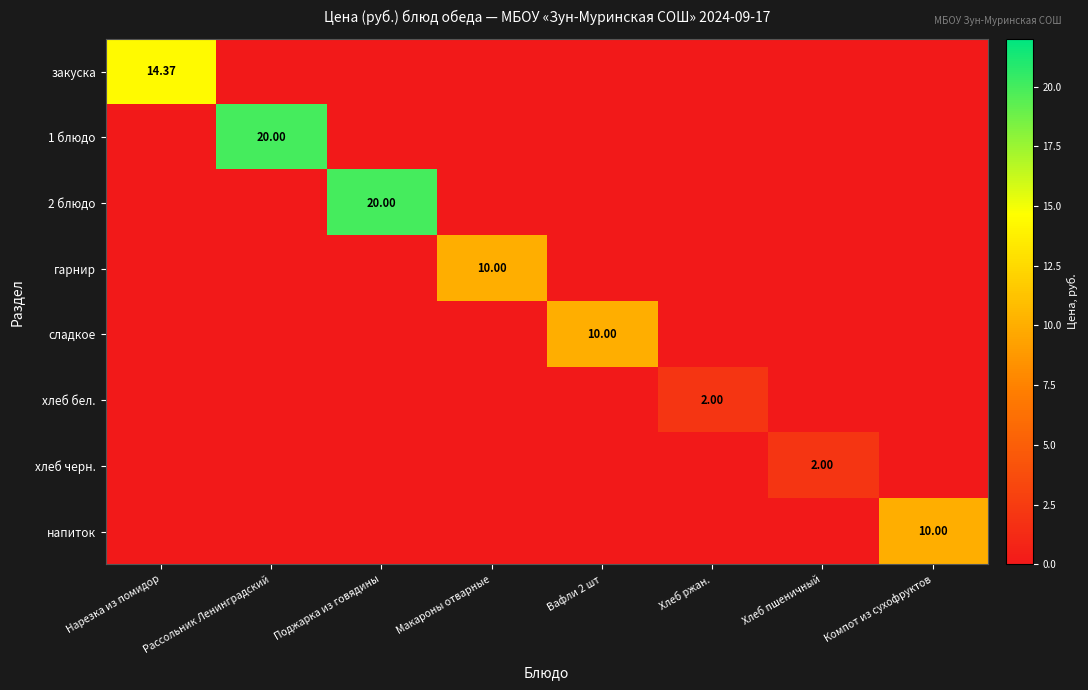

Rank the categories by сладкое value from highest to lowest.

Вафли 2 шт, Нарезка из помидор, Рассольник Ленинградский, Поджарка из говядины, Макароны отварные, Хлеб ржан., Хлеб пшеничный, Компот из сухофруктов